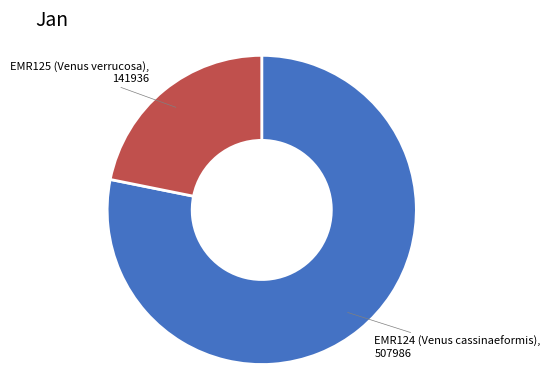

Is there a majority slice in this chart?

Yes